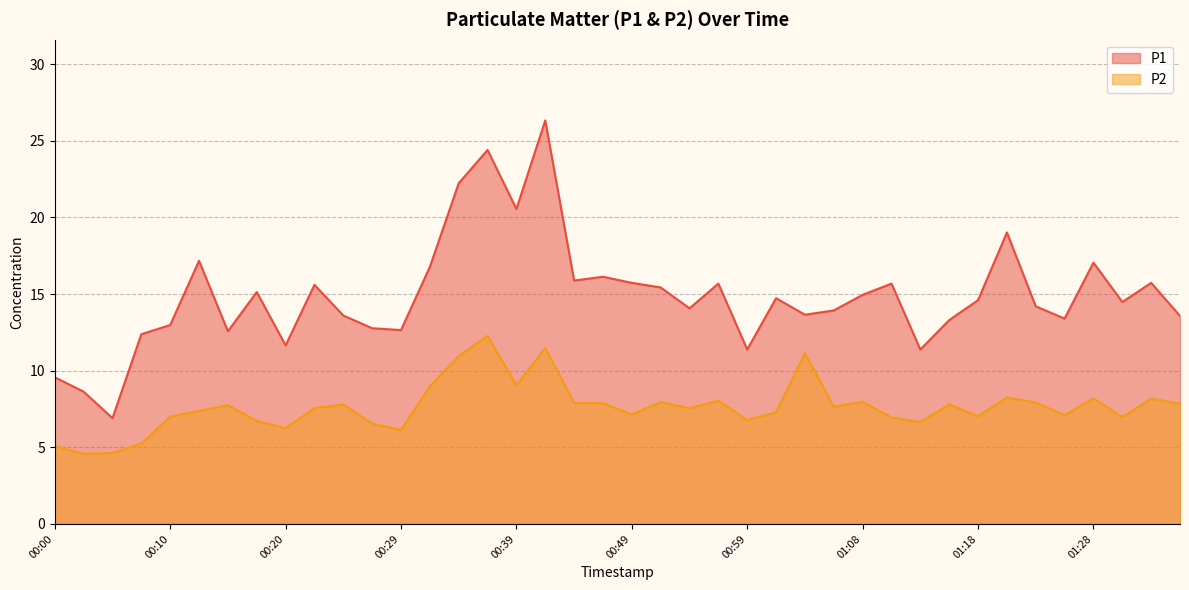

True or false: P1 and P2 cross at least once.

False